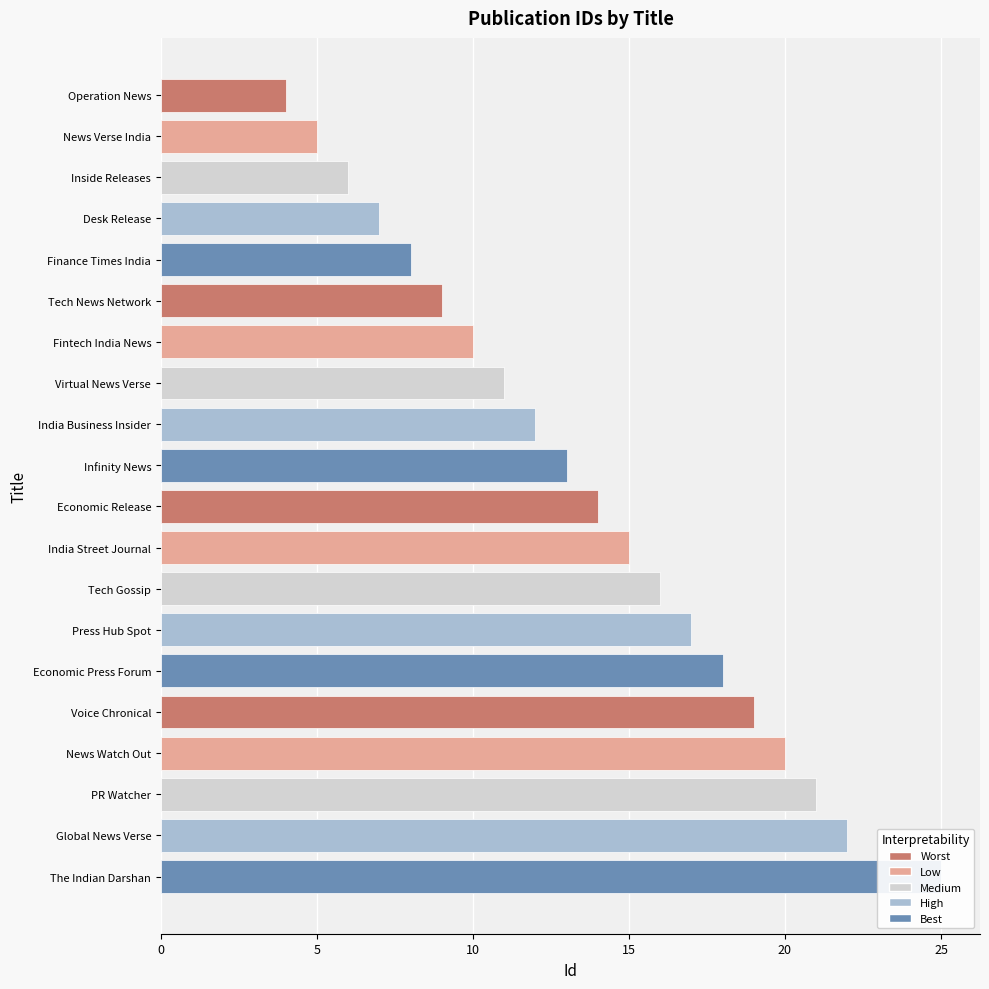

What is the sum of all values?

272